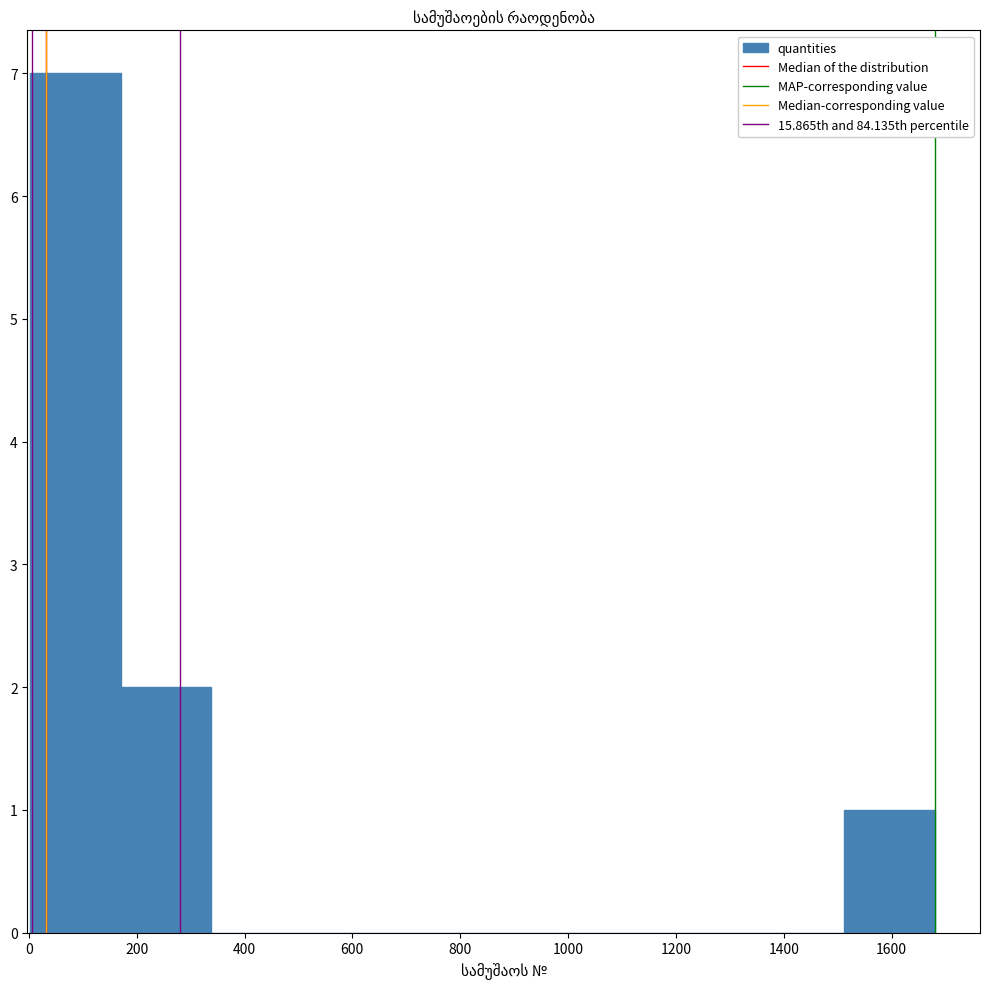

Reading left to right, list every bar in this chart as the range it spans on the x-axis followed by its height. Neither the bar edges nor the heights are printed on the chart, so give them approximately, as read against the axes.

0 to 180: 7
180 to 340: 2
340 to 500: 0
500 to 680: 0
680 to 840: 0
840 to 1000: 0
1000 to 1180: 0
1180 to 1340: 0
1340 to 1520: 0
1520 to 1680: 1